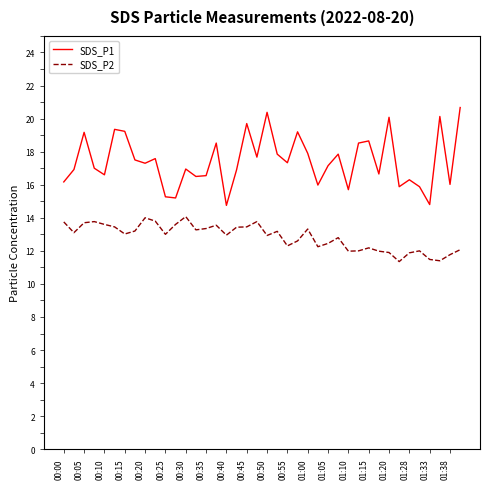

True or false: SDS_P2 and SDS_P1 cross at least once.

False